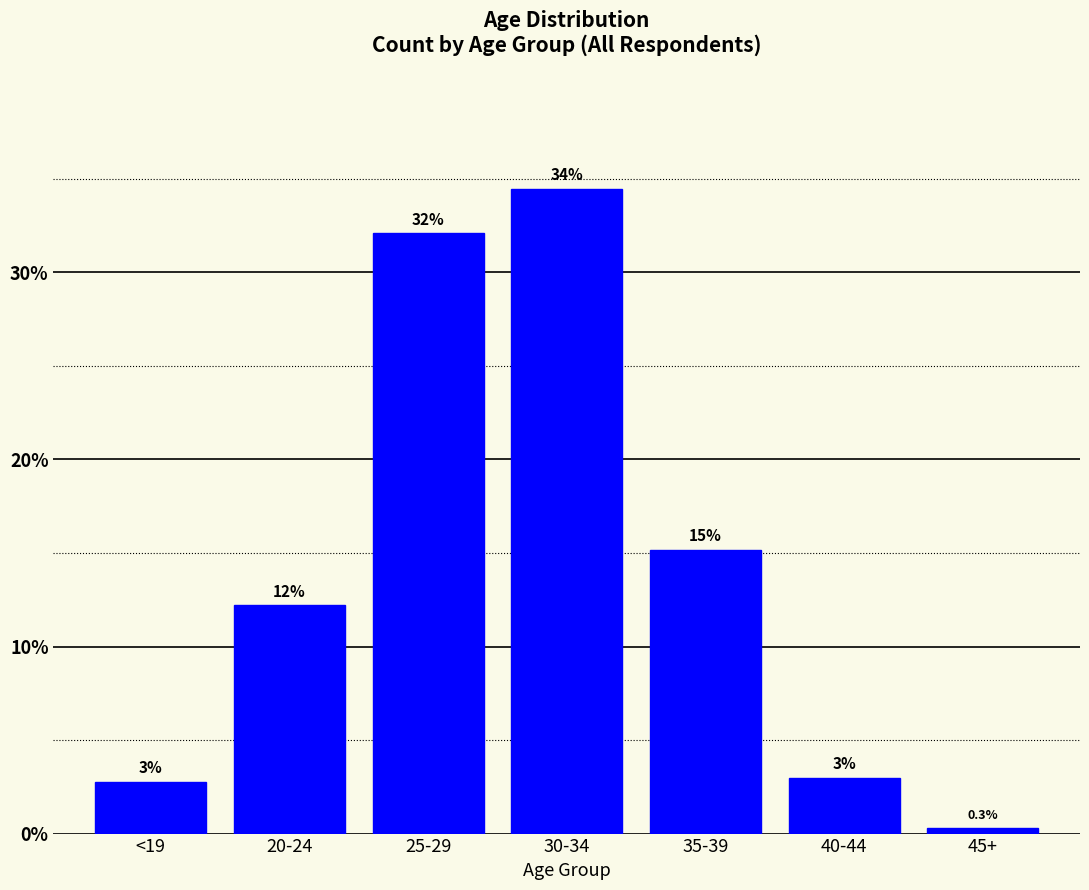

List the labels in order of value, smallest first.

45+, <19, 40-44, 20-24, 35-39, 25-29, 30-34